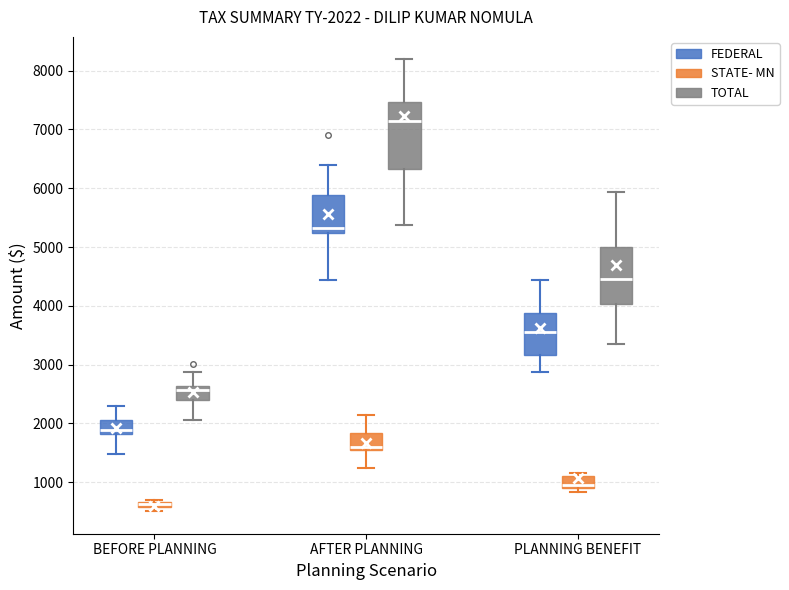

Which box is the tallest, from its lower edge to its upper edge?

AFTER PLANNING (TOTAL)